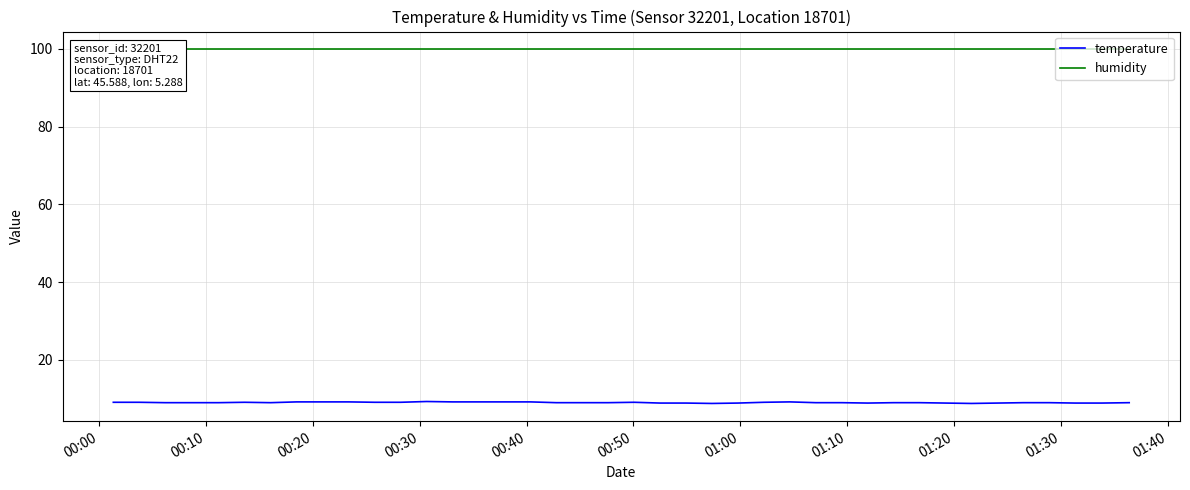

Which series has the largest total across all categories?

humidity